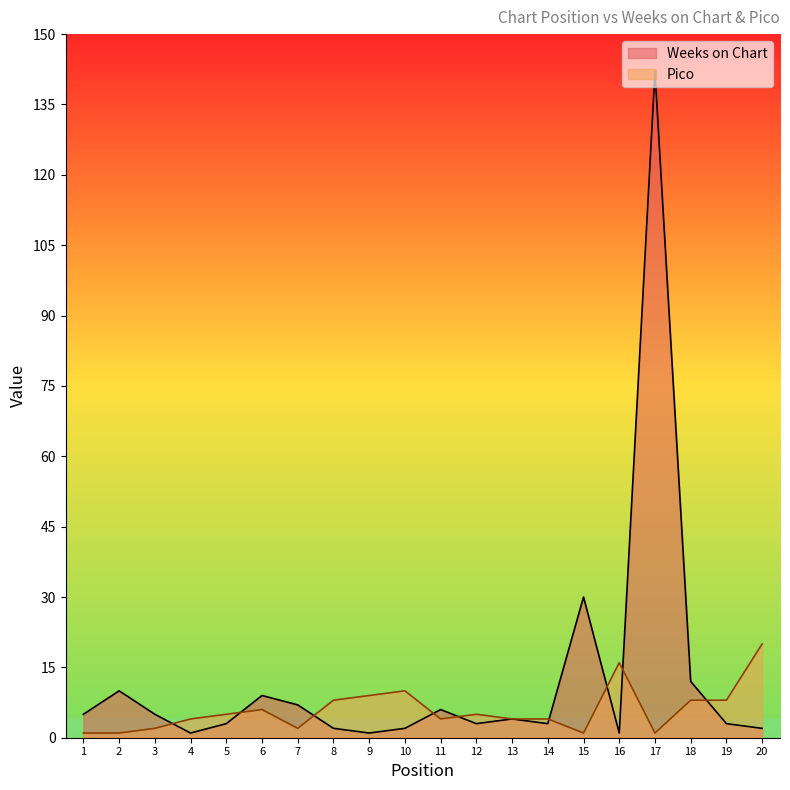

How many lines are shown in the chart?

2